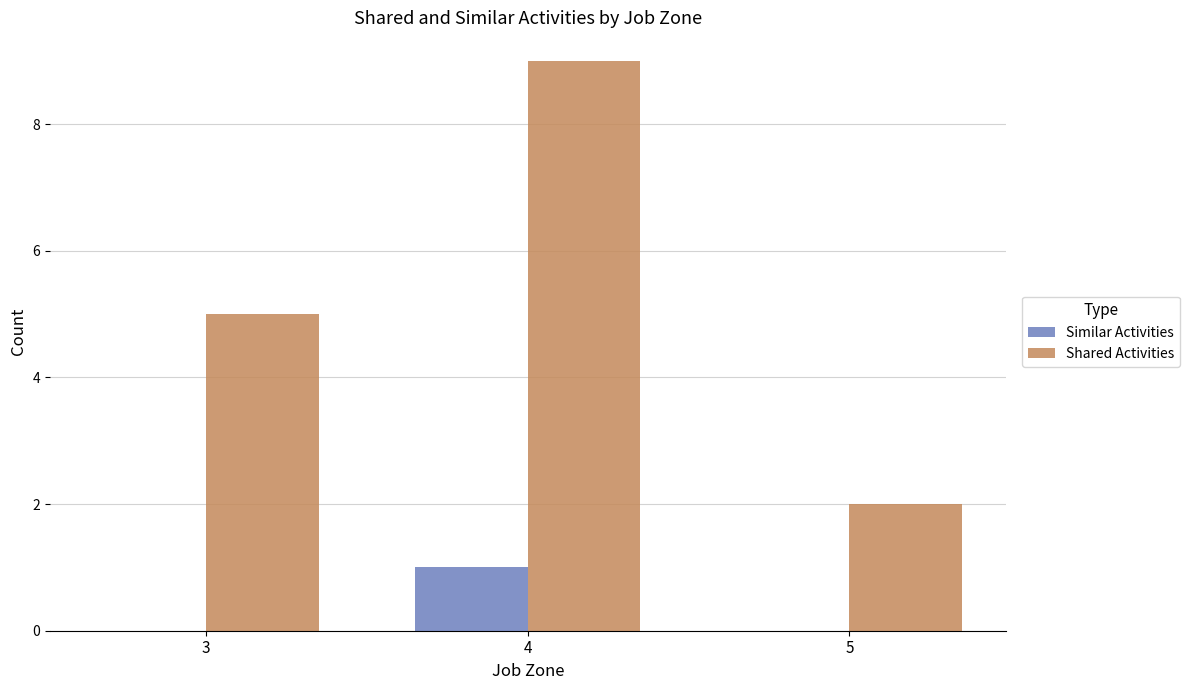

At which label does Similar Activities reach its peak?

4